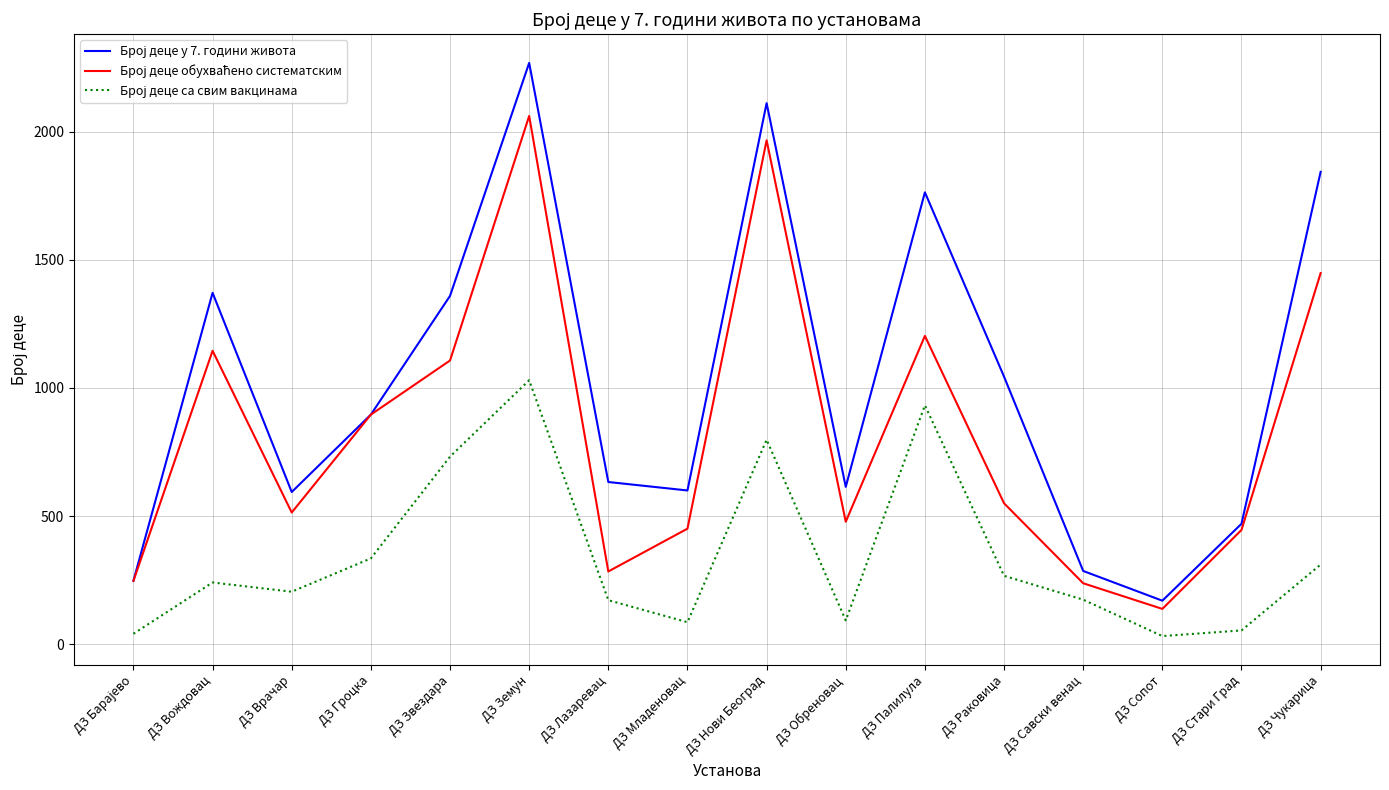

What is the greatest value displayed?

2268